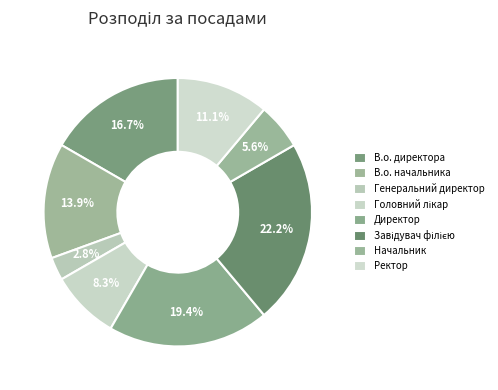

How many segments does this pie chart have?

8